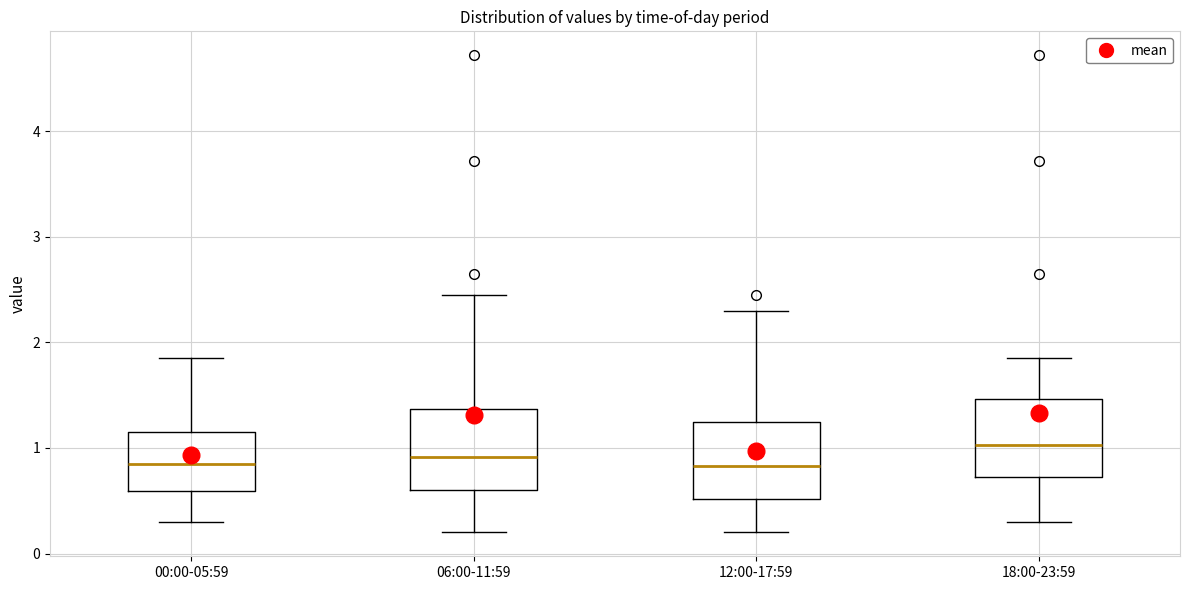

Where is the upper edge of the box for 18:00-23:59 on the y-axis? The values are not printed on the chart, so give them approximately, as read against the axis.

1.5